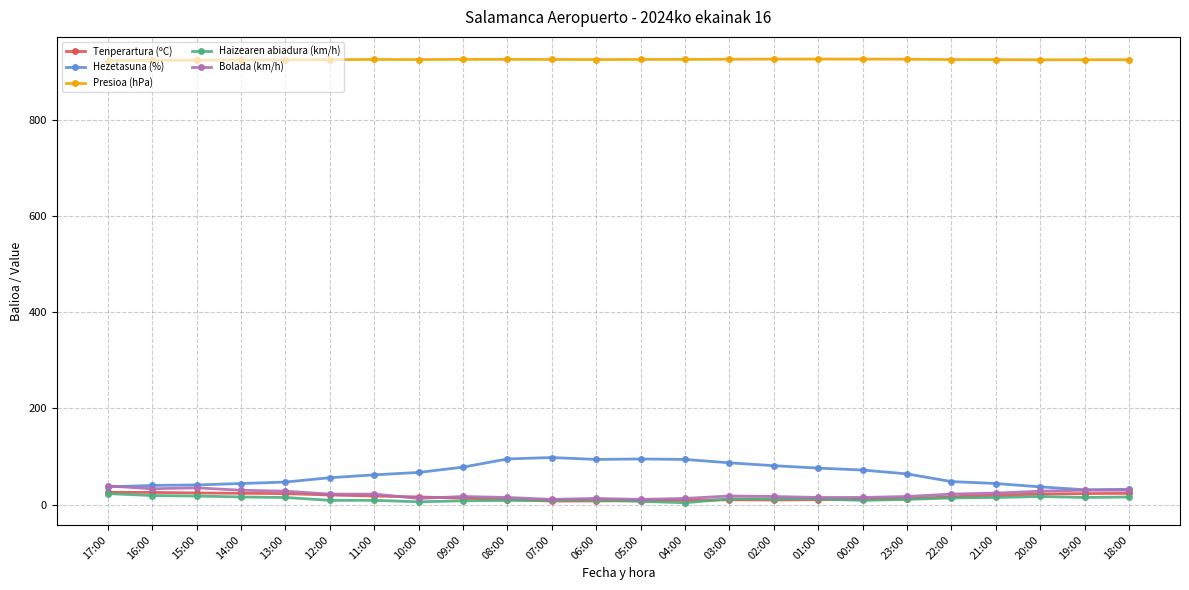

What position from the right is 11:00?

18